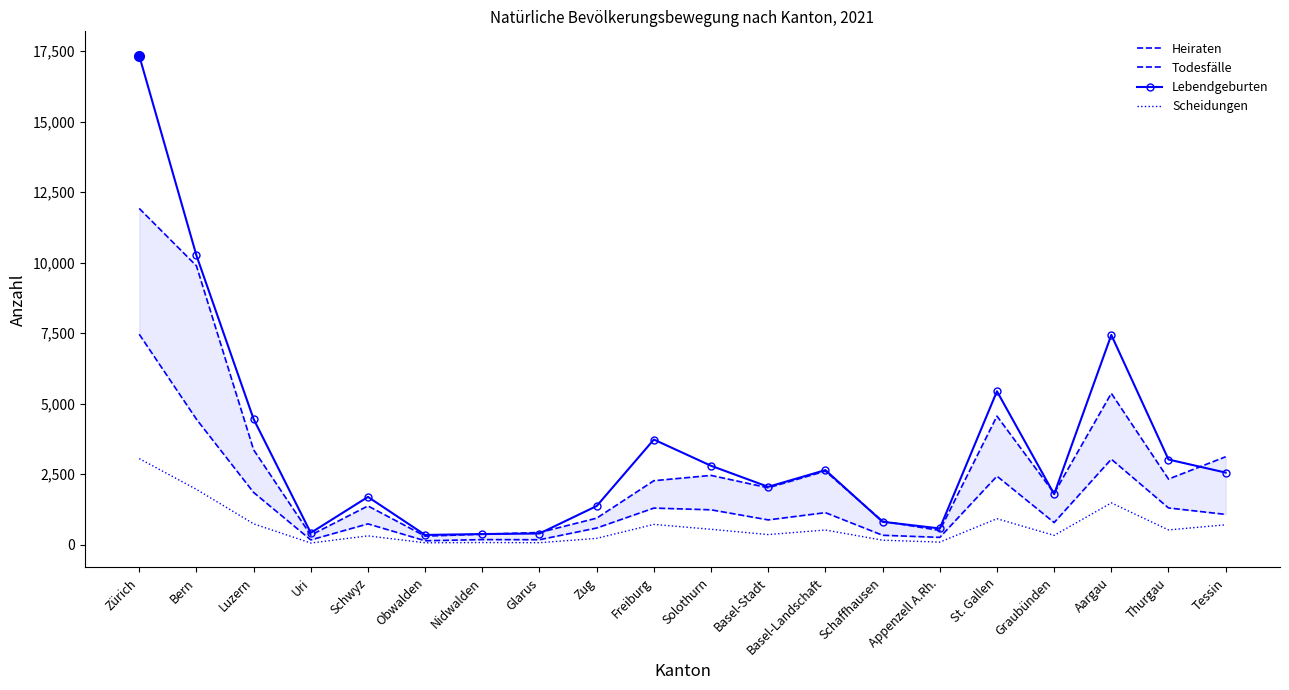

True or false: Scheidungen has a value of 990 at Luzern.

False